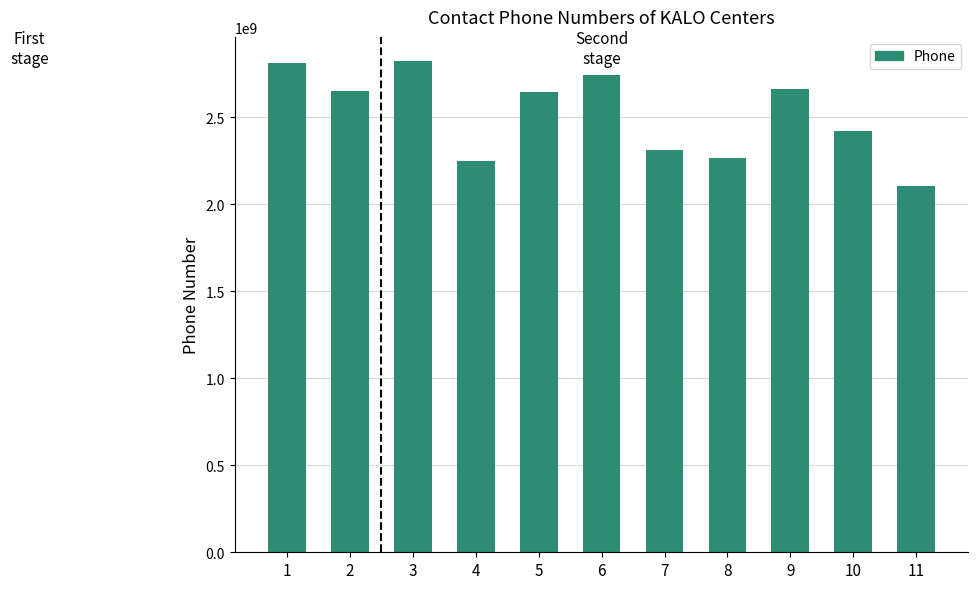

What is the change in value from 2 to 10?

-229777034